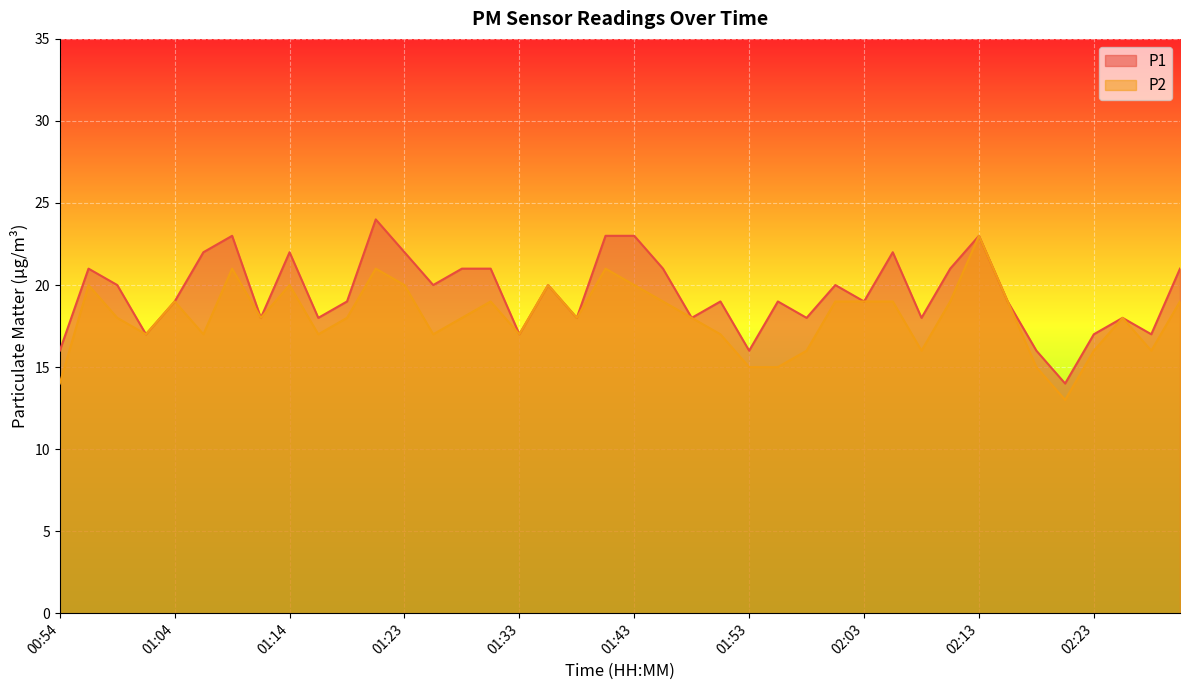

How many data points in P2 are less than 18?

15